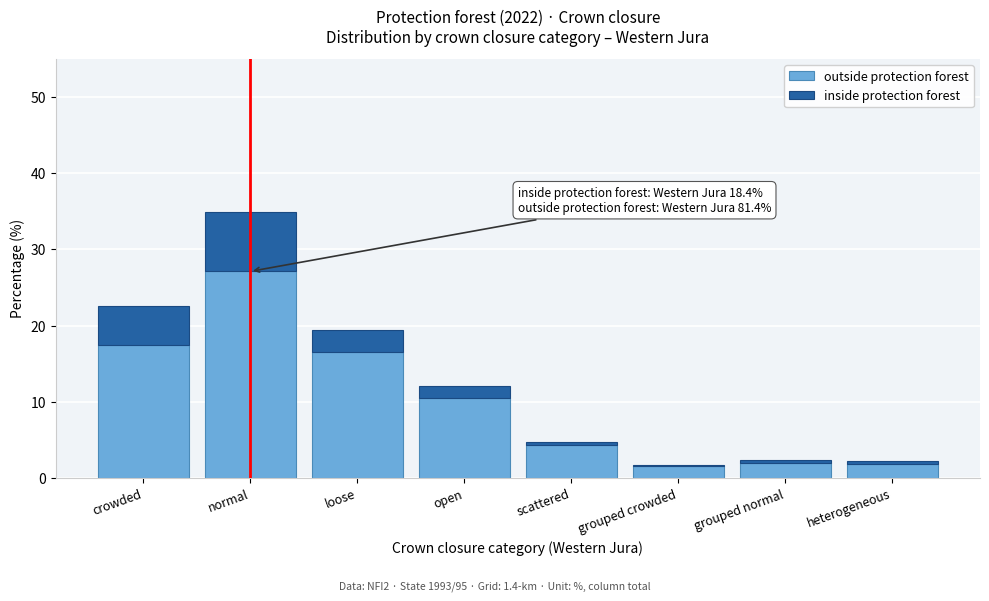

The value of outside protection forest at grouped crowded is 1.6. True or false?

True